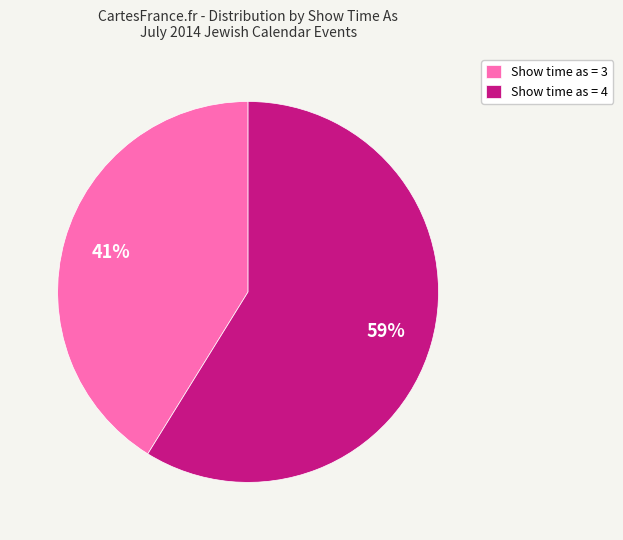

To the nearest percent, what portion does Show time as = 4 represent?

59%